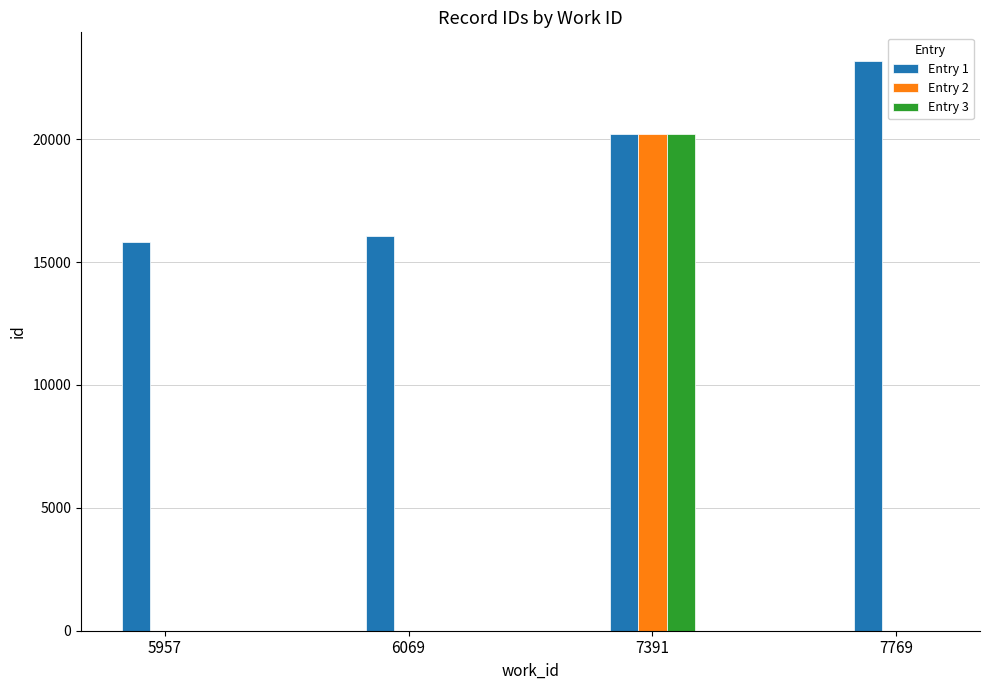

Are the bars grouped side by side (vs. stacked)?

Yes